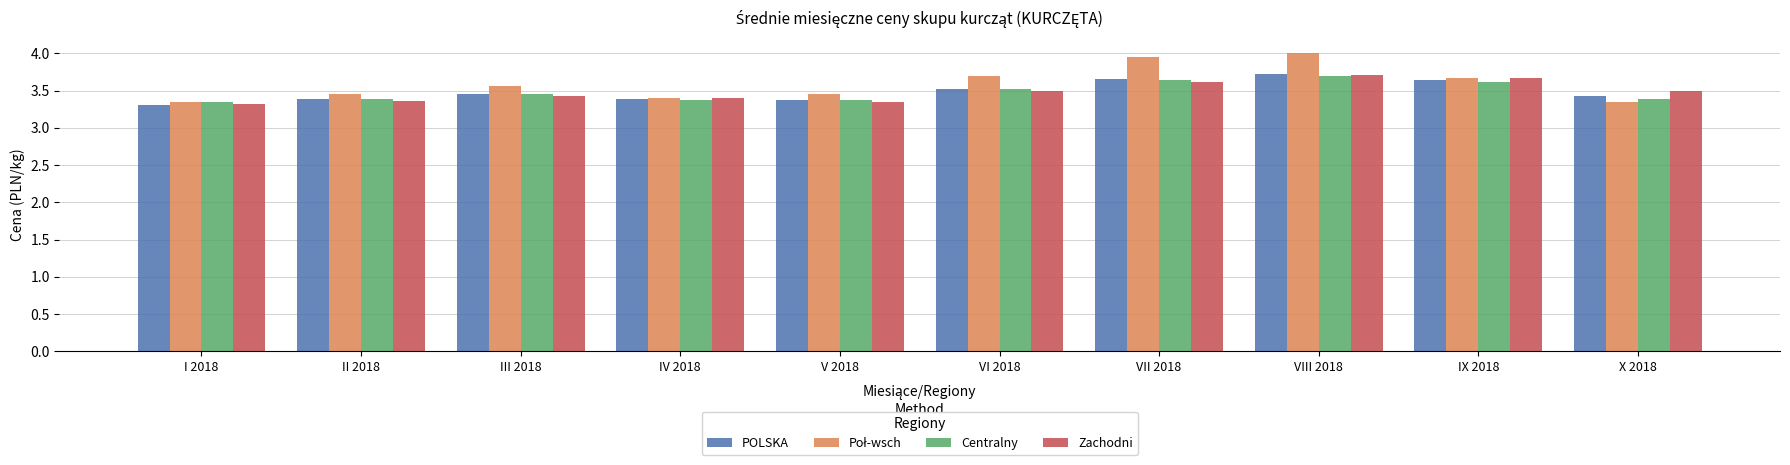

What is the total value across all series at V 2018?

13.6